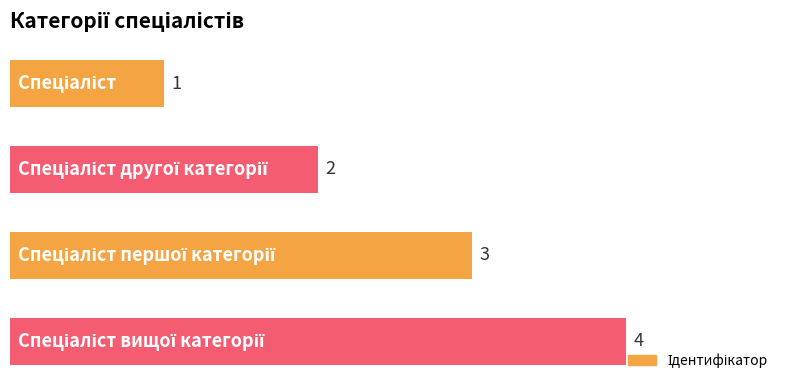

What is the difference between the maximum and minimum values?

3